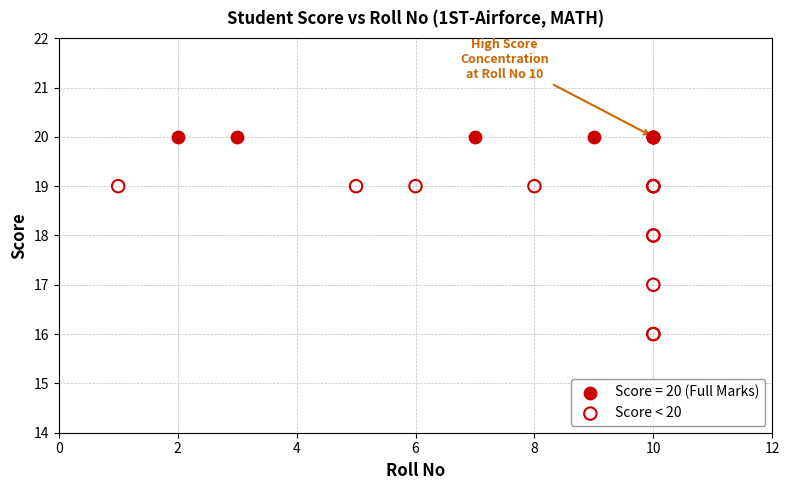

Which series contains the lowest Y value?

Score < 20